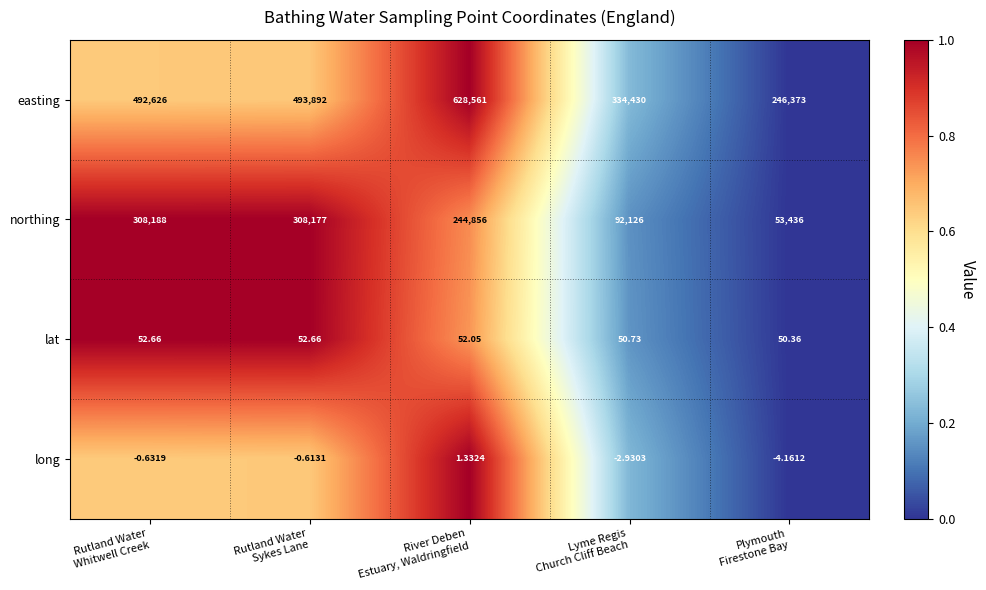

At which category does the chart reach its minimum across all series?

Plymouth
Firestone Bay